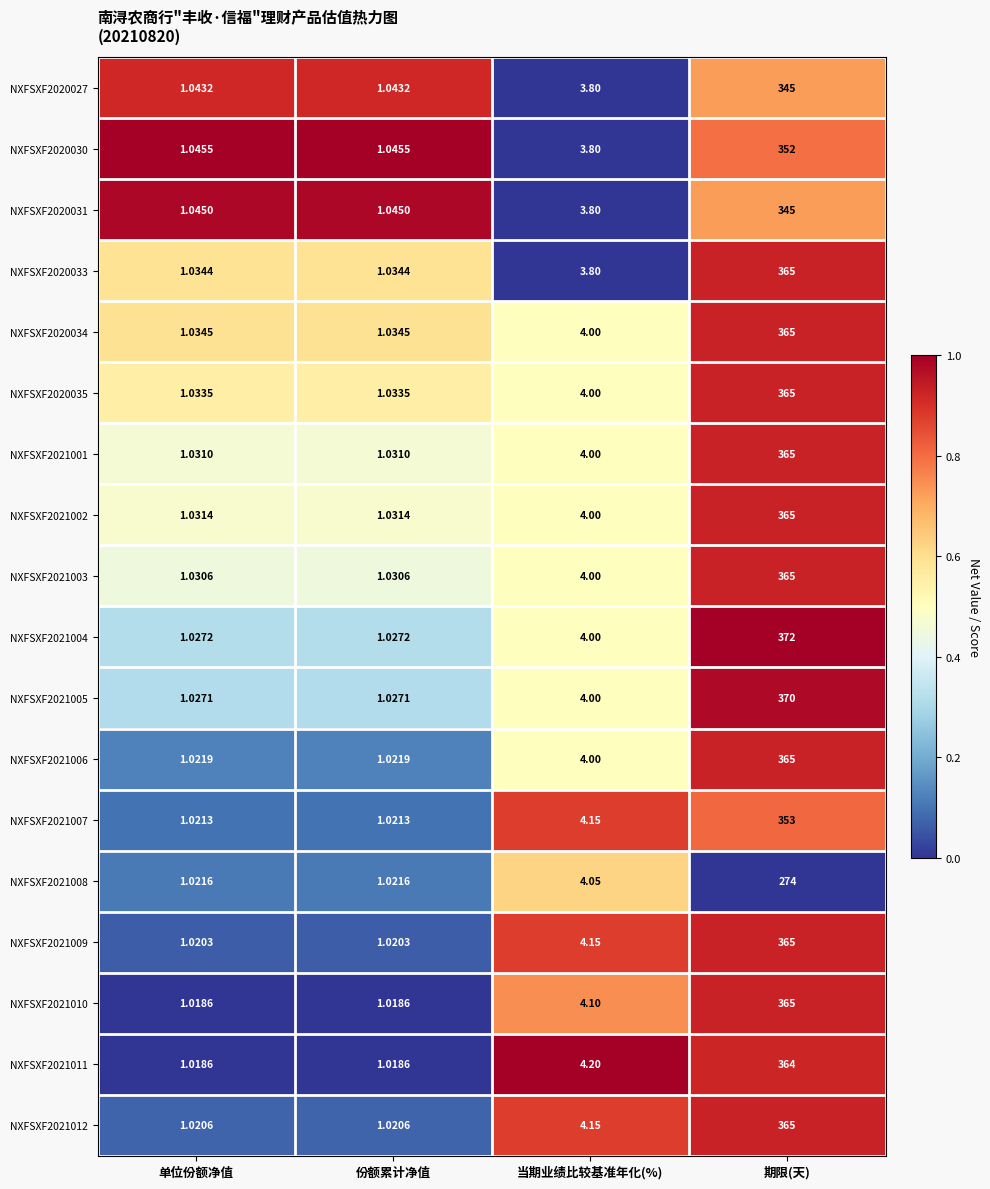

Which category has the highest value in the NXFSXF2021001 series?

期限(天)